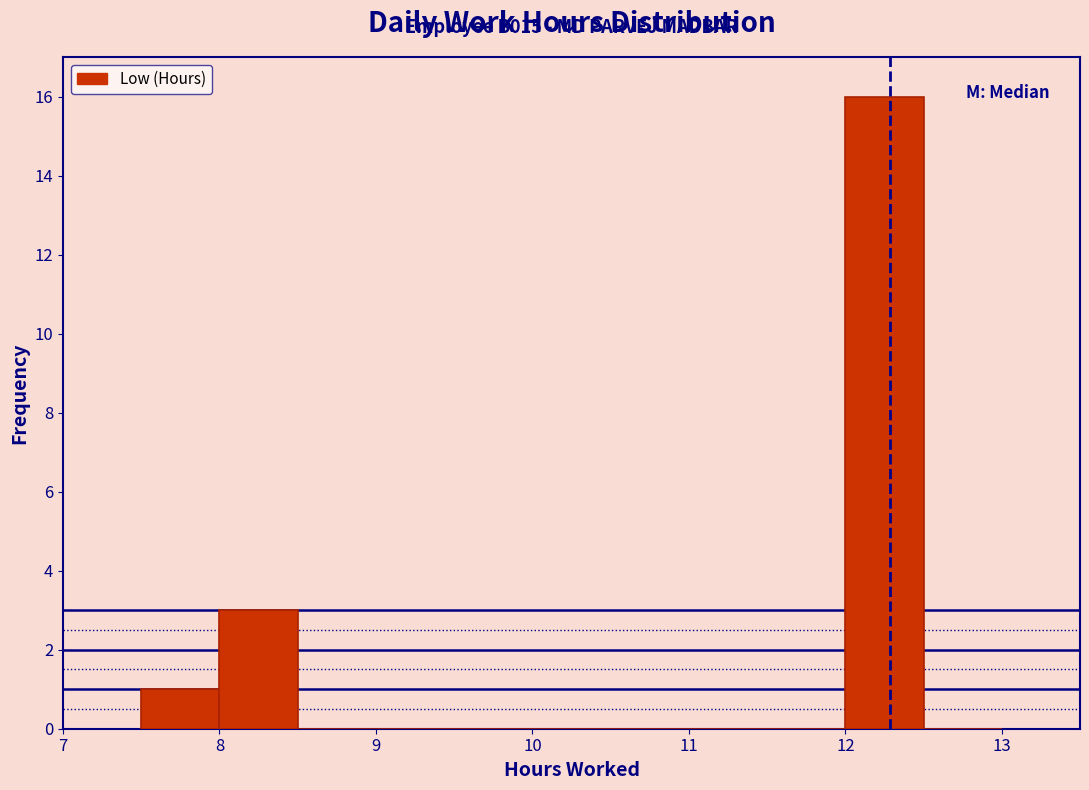

Which range on the x-axis has the tallest bar?

12.0 to 12.5